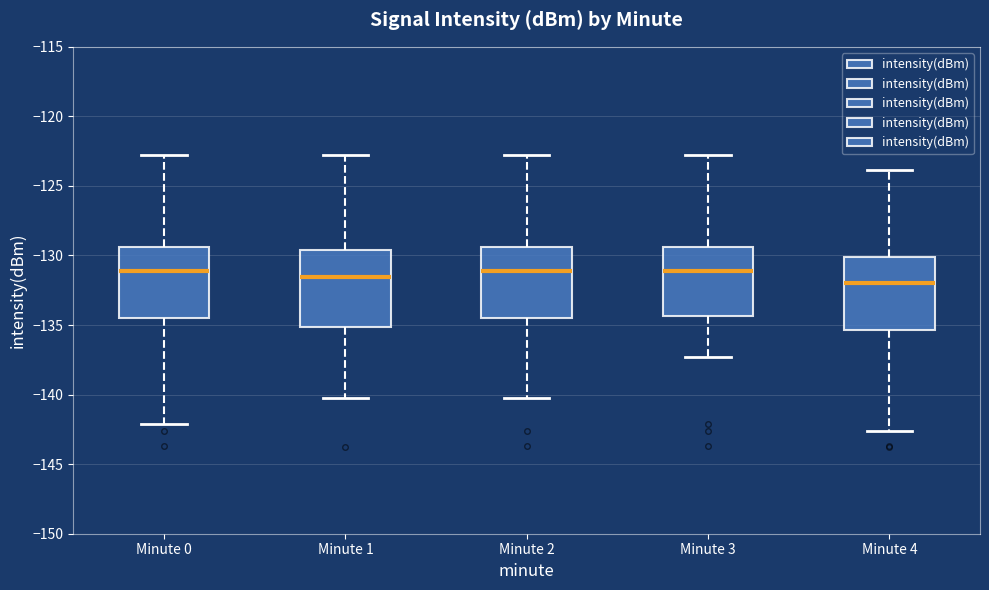

Where is the upper edge of the box for Minute 2 on the y-axis? The values are not printed on the chart, so give them approximately, as read against the axis.

-129.5